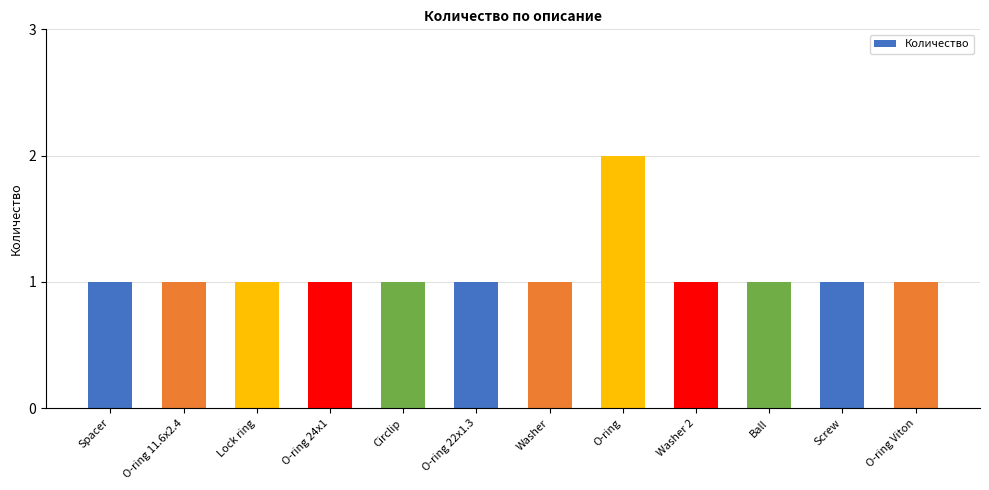

What is the value of the 10th bar from the left?

1